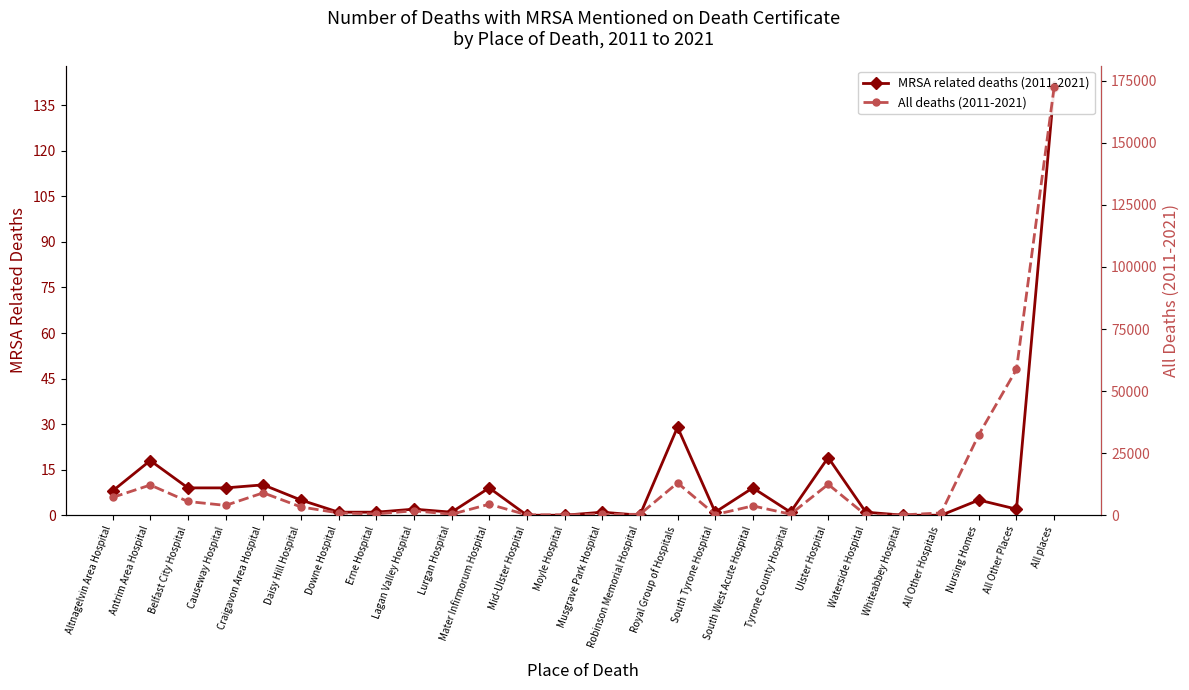

How many interior local valleys does the MRSA related deaths (2011-2021) series have?

5